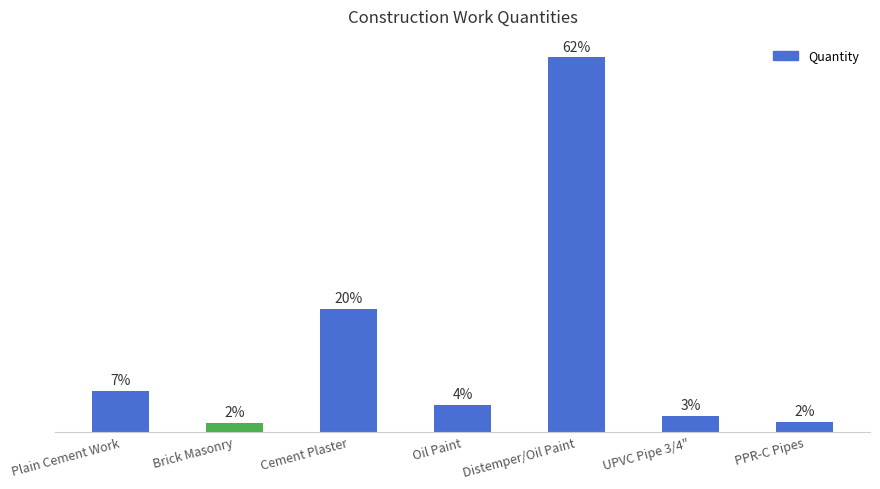

Approximately how many times larger is the value at Distemper/Oil Paint compared to Plain Cement Work?

9.1